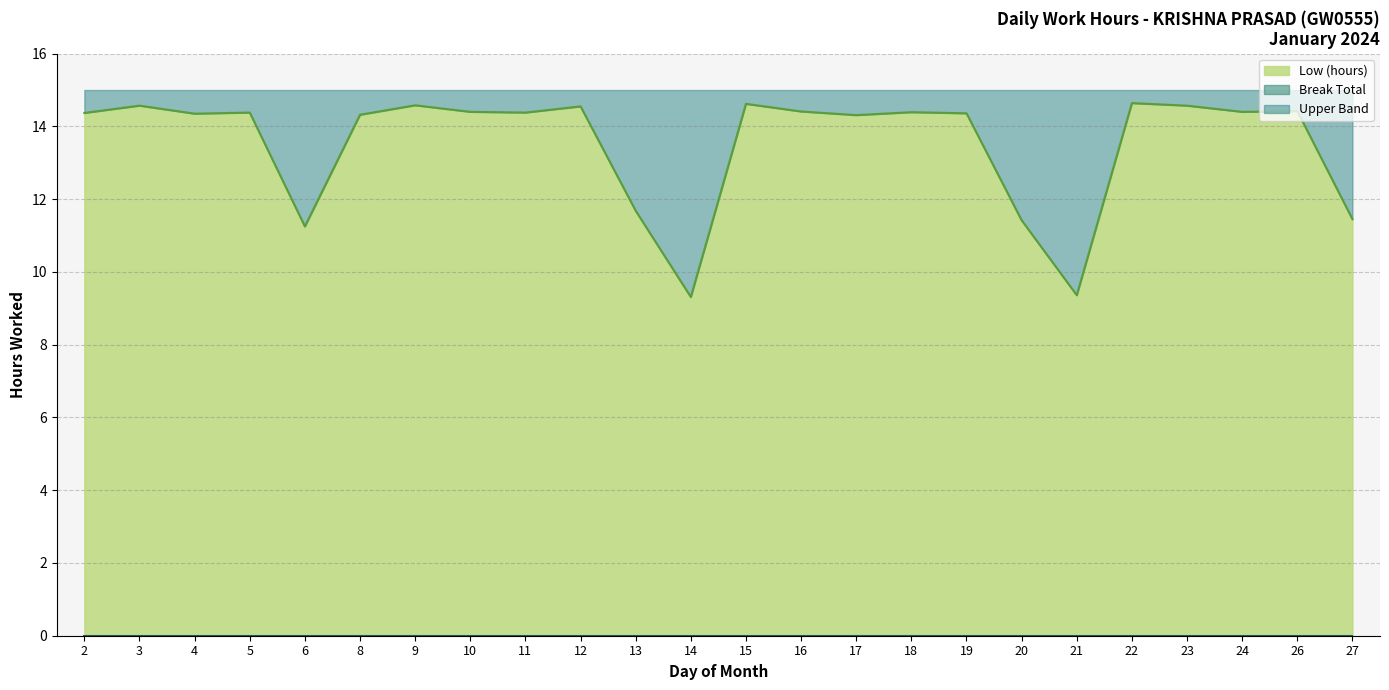

What is the difference between the maximum and minimum values?

5.3